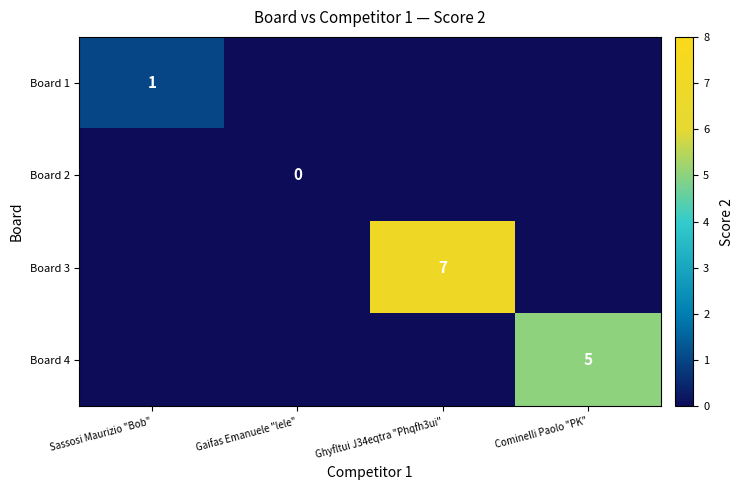

What is the total value across all series at Cominelli Paolo "PK"?

5